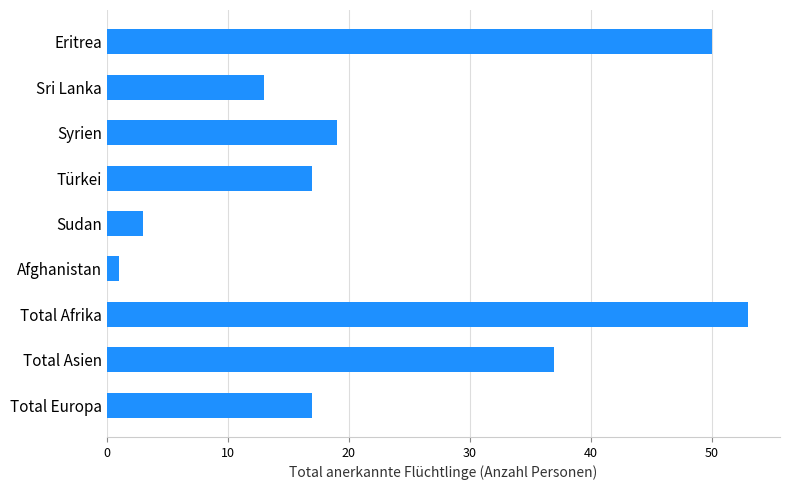

What is the change in value from Türkei to Sudan?

-14